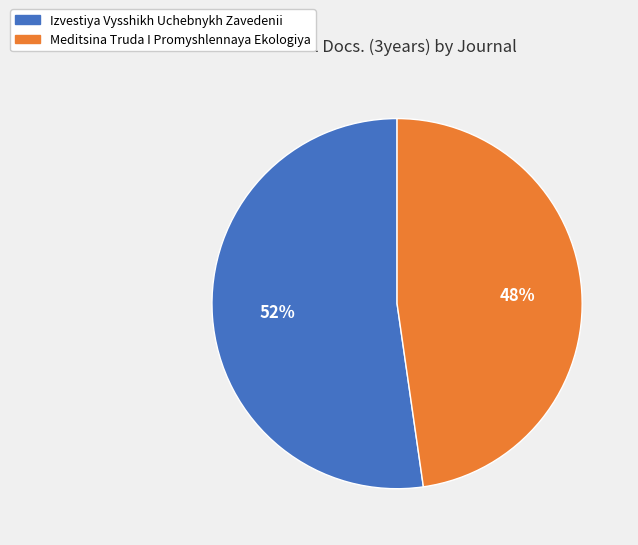

To the nearest percent, what percentage of the pie is Meditsina Truda I Promyshlennaya Ekologiya?

48%